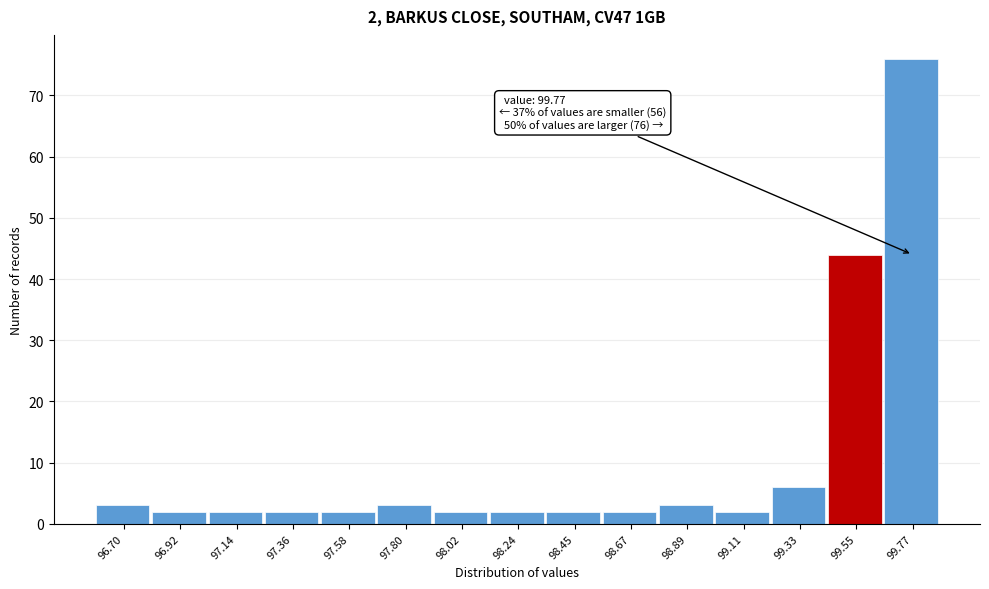

Reading left to right, extract all data points from this chart.

3	2	2	2	2	3	2	2	2	2	3	2	6	44	76